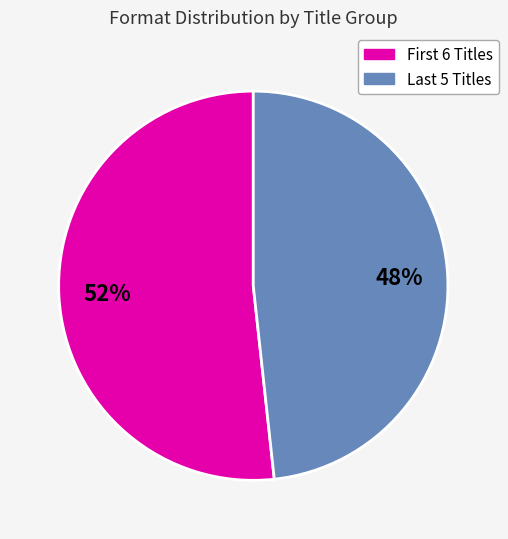

Does any single category account for the majority?

Yes